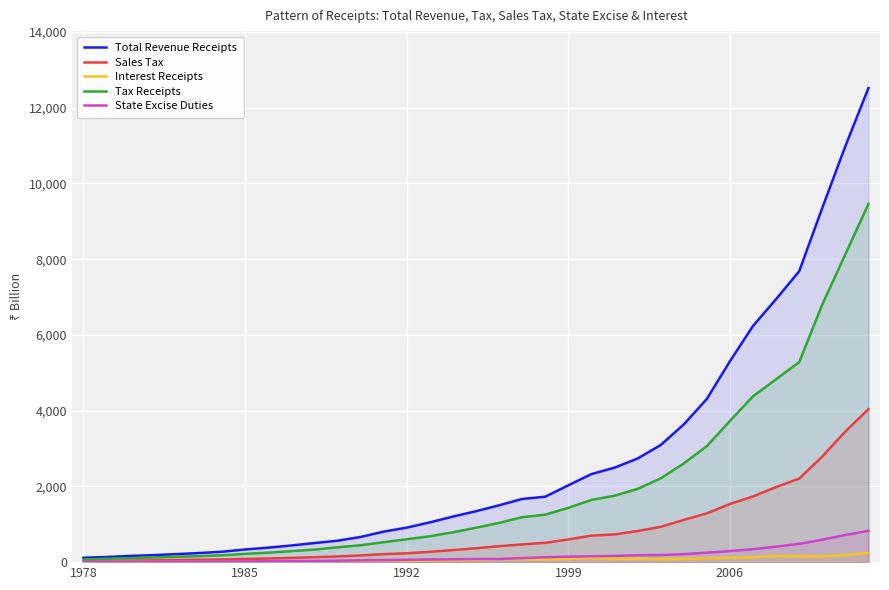

How many lines are shown in the chart?

5